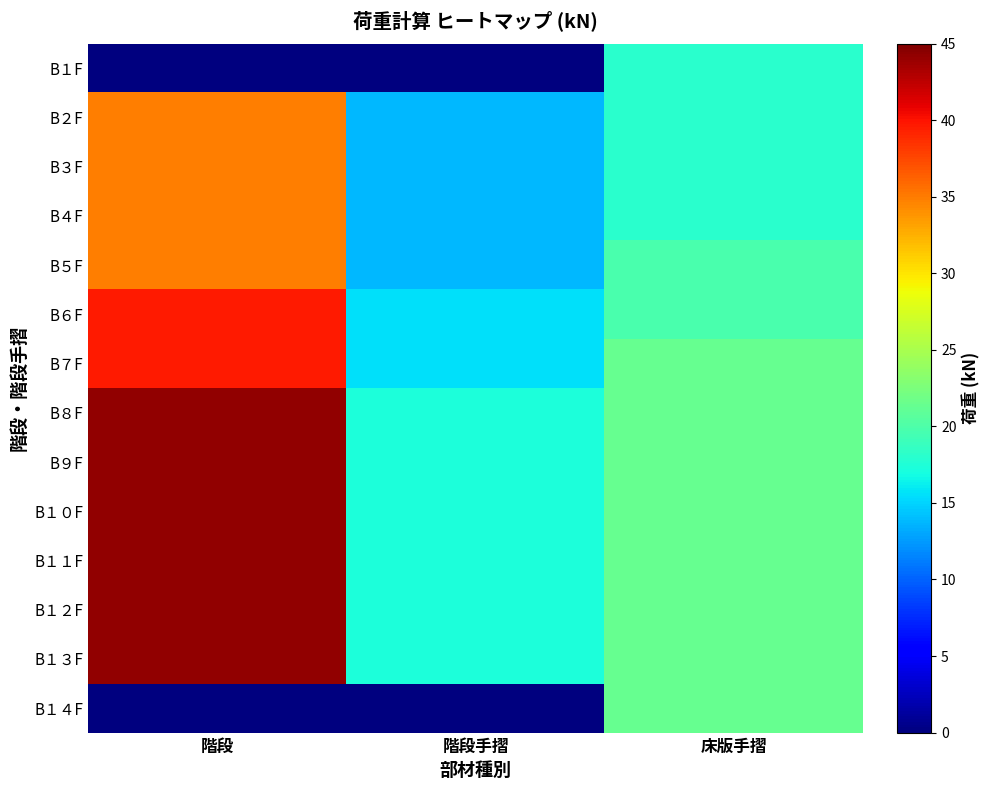

Which series changed the most between 階段手摺 and 床版手摺?

B１４F